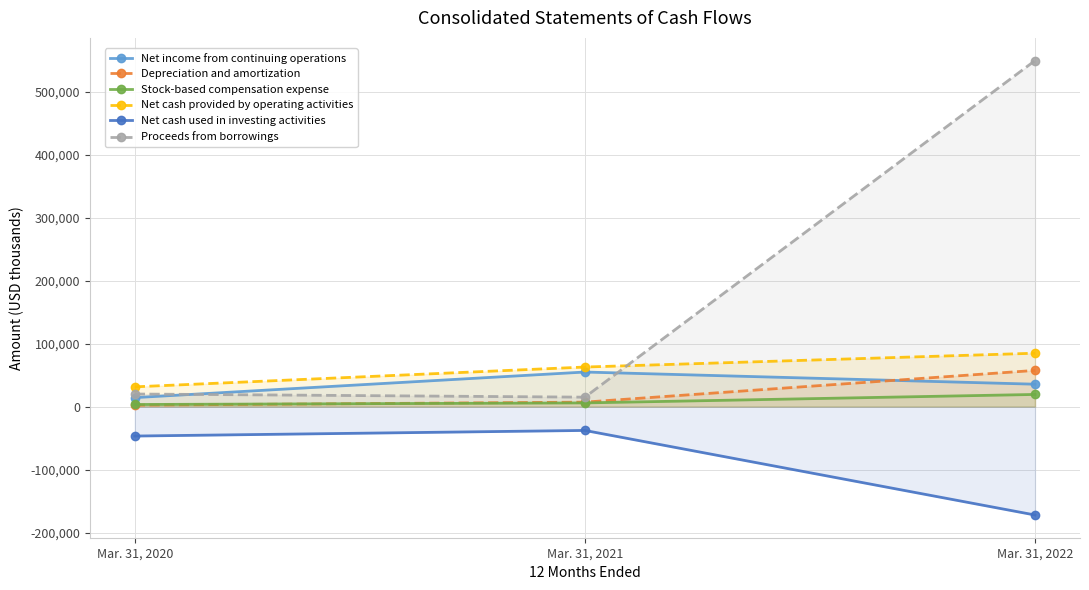

The Net cash provided by operating activities series shows 139843 at Mar. 31, 2022. True or false?

False